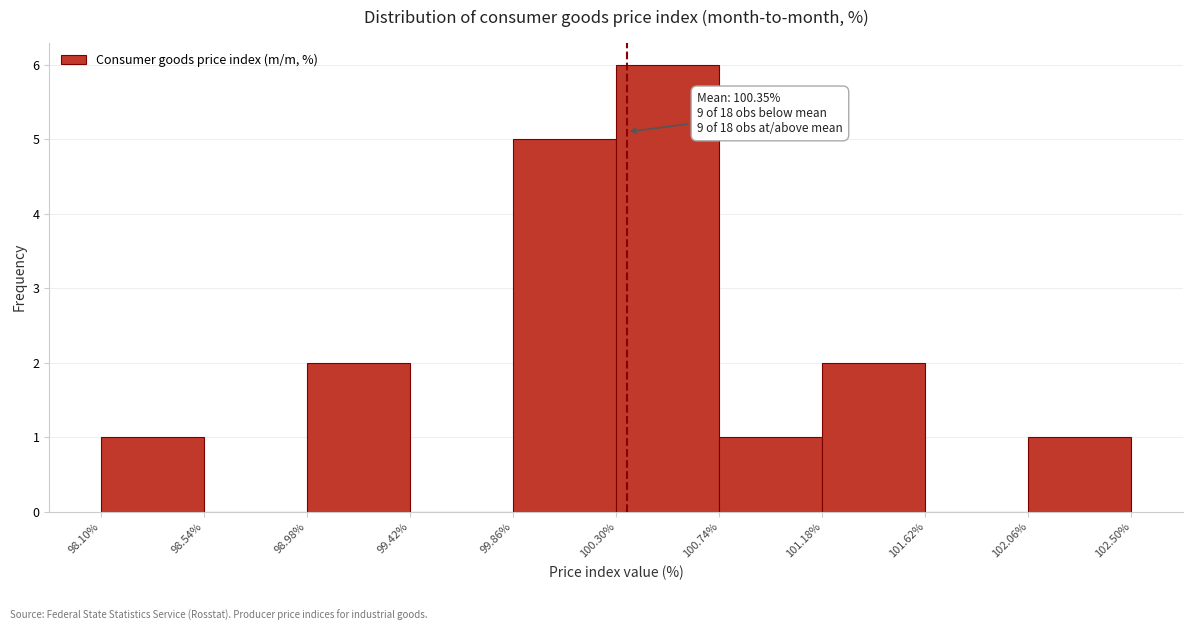

Which range on the x-axis has the tallest bar?

100.30% to 100.74%